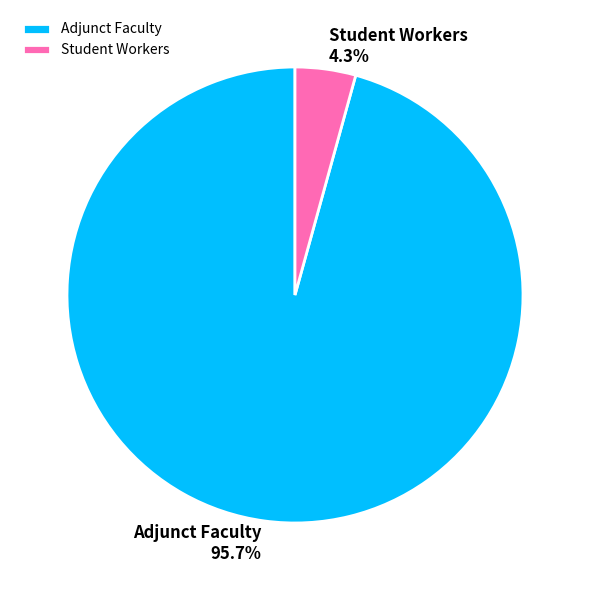

To the nearest percent, what is the combined percentage of Student Workers and Adjunct Faculty?

100%